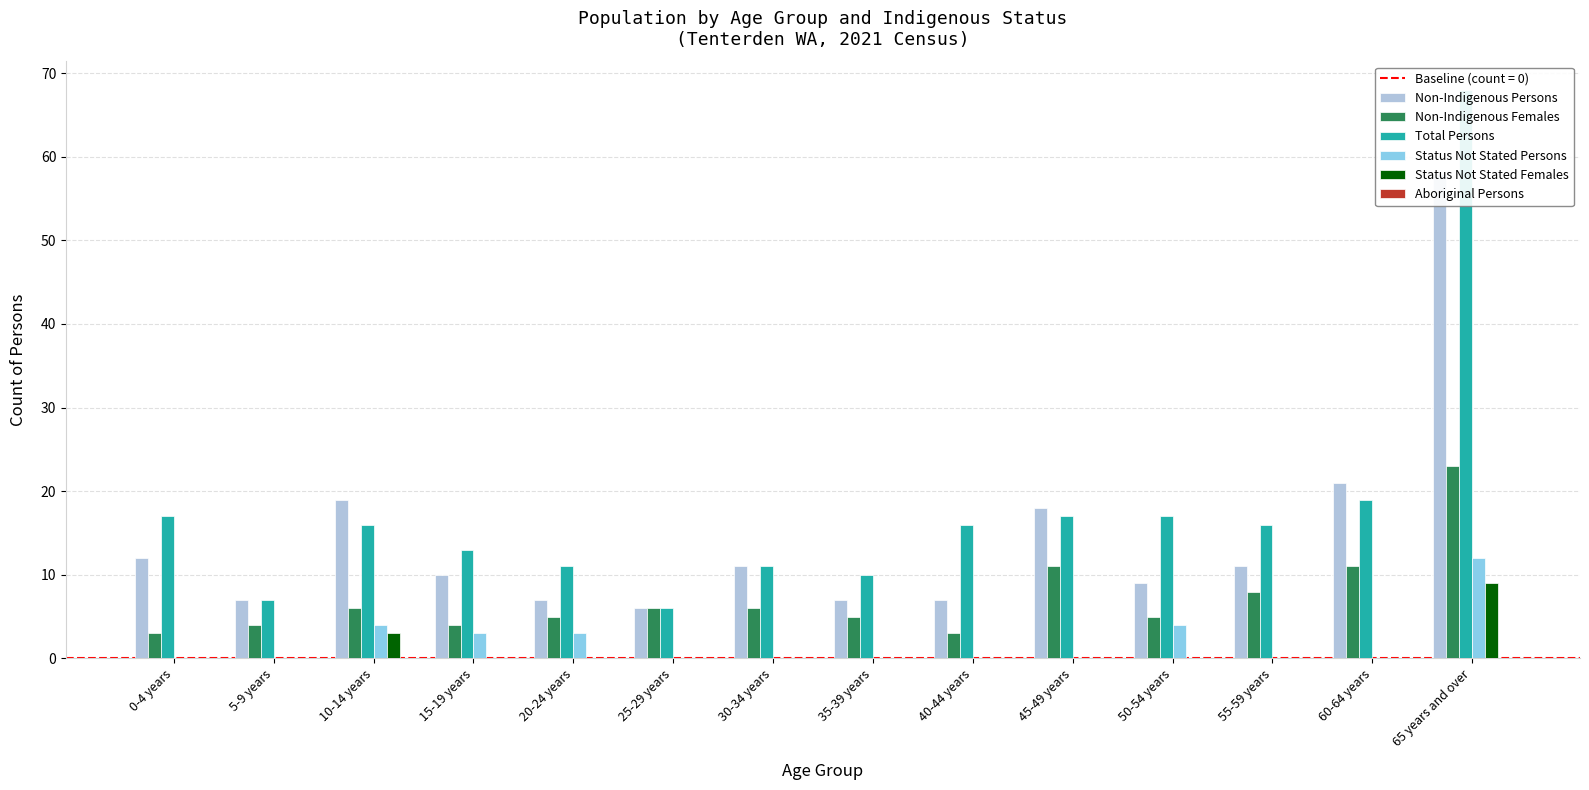

List the labels in order of Non-Indigenous Persons value, smallest first.

25-29 years, 5-9 years, 20-24 years, 35-39 years, 40-44 years, 50-54 years, 15-19 years, 30-34 years, 55-59 years, 0-4 years, 45-49 years, 10-14 years, 60-64 years, 65 years and over